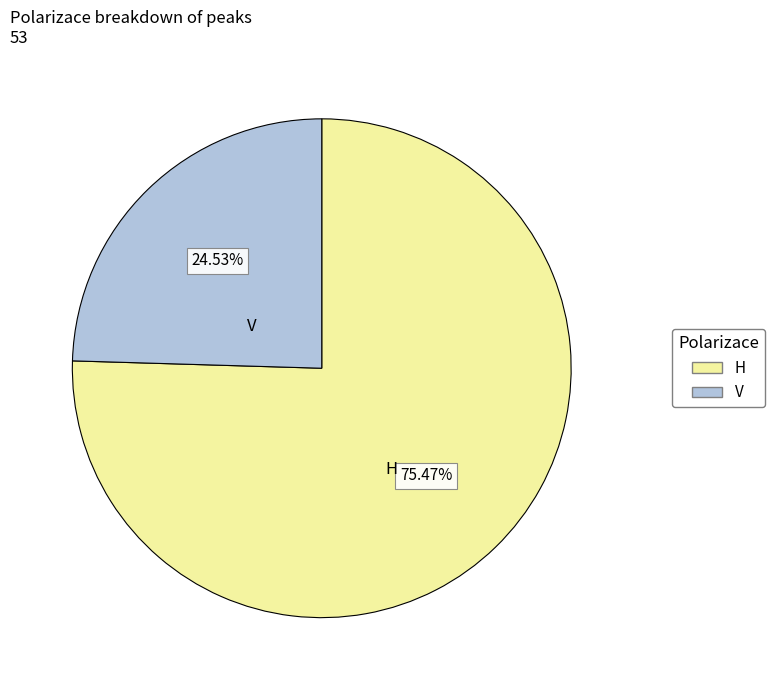

Do V and H together represent more than half of the pie?

Yes